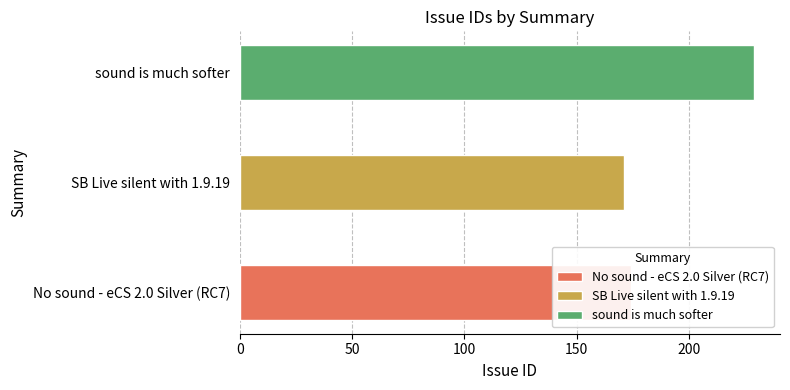

How many data points are above 174?

1